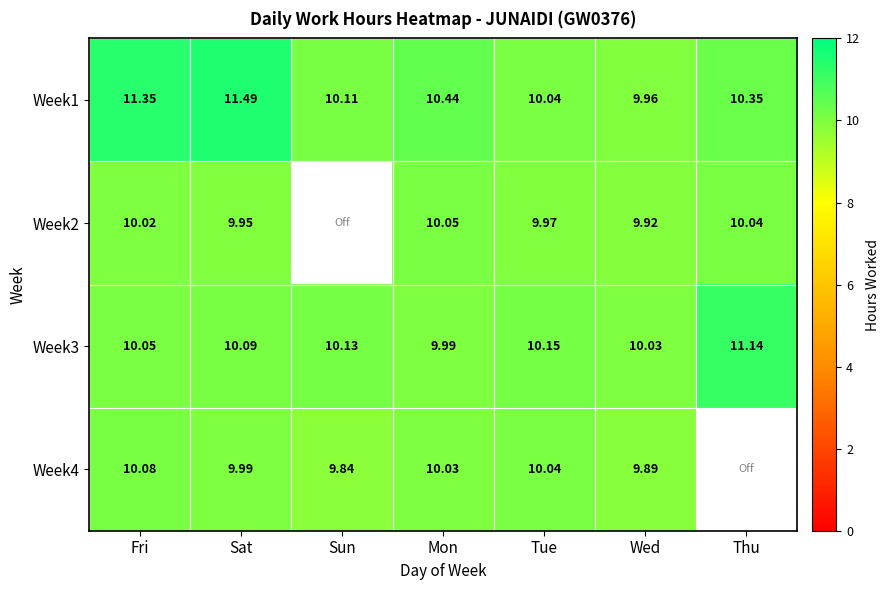

Is the value of Week2 at Fri greater than the value of Week3 at Tue?

No